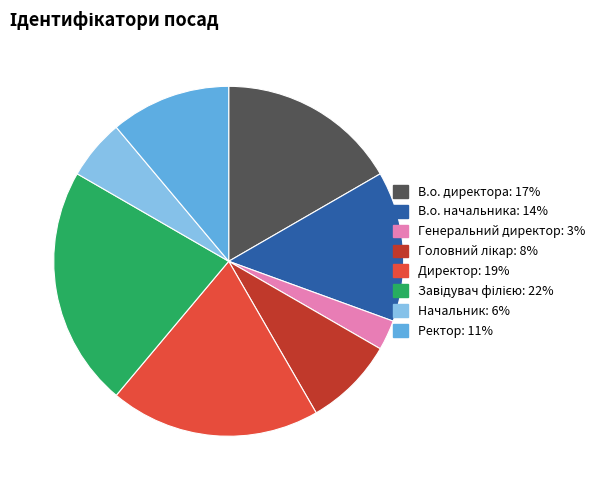

Do Директор and В.о. директора together represent more than half of the pie?

No